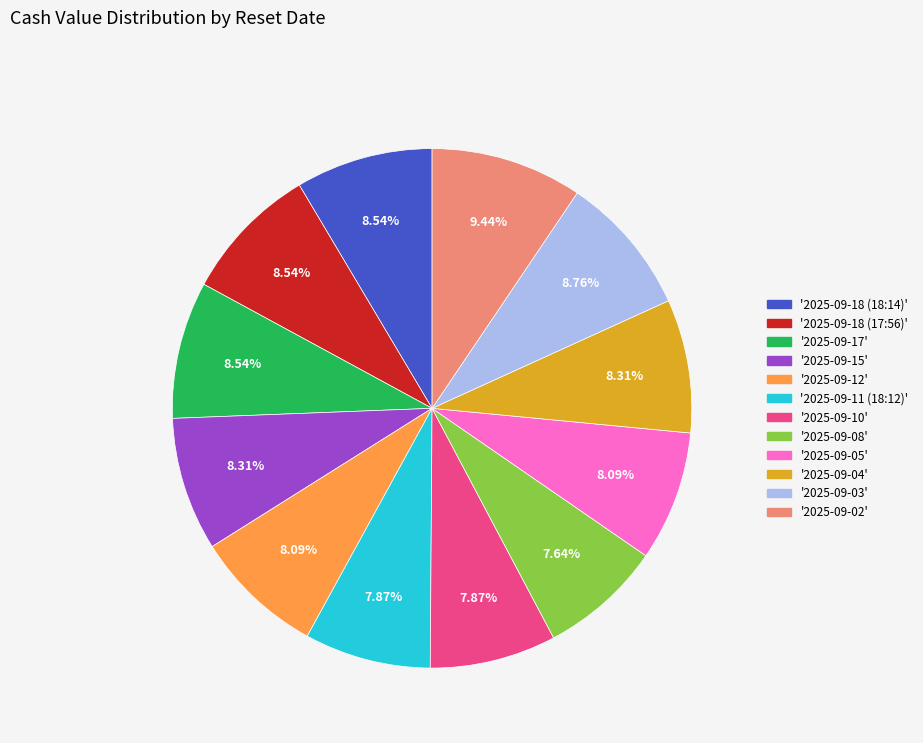

Is there any slice that represents more than half of the pie?

No